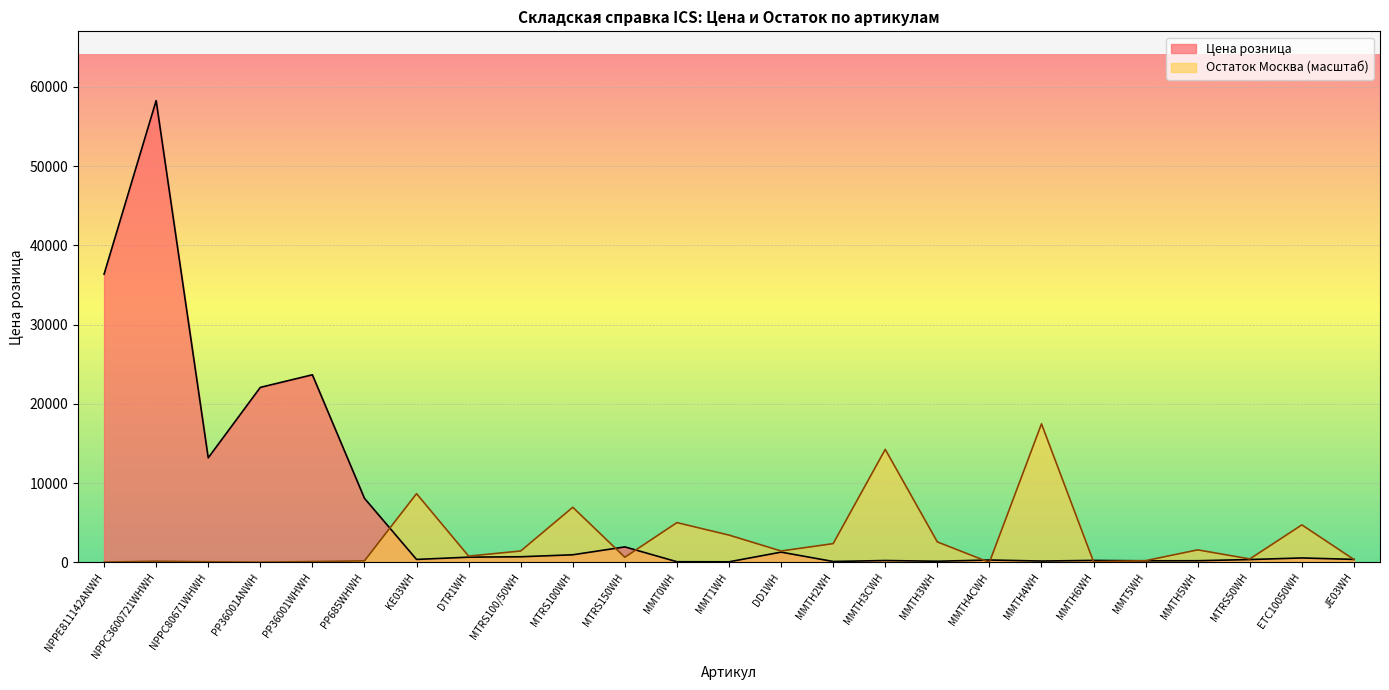

What is the value of the Цена розница point at the 22nd from the left?

205.0